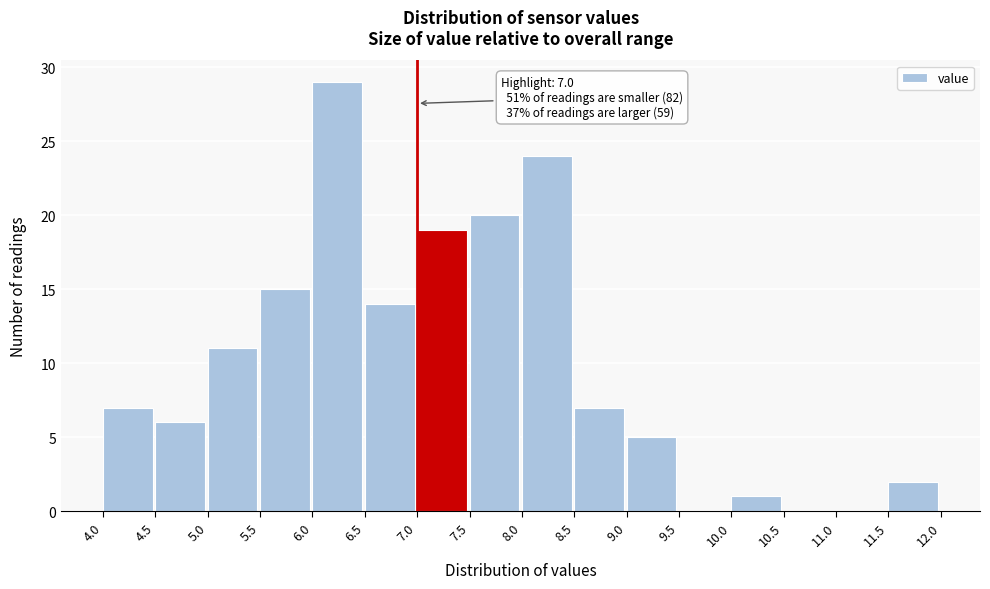

Which range on the x-axis has the tallest bar?

6.0 to 6.5